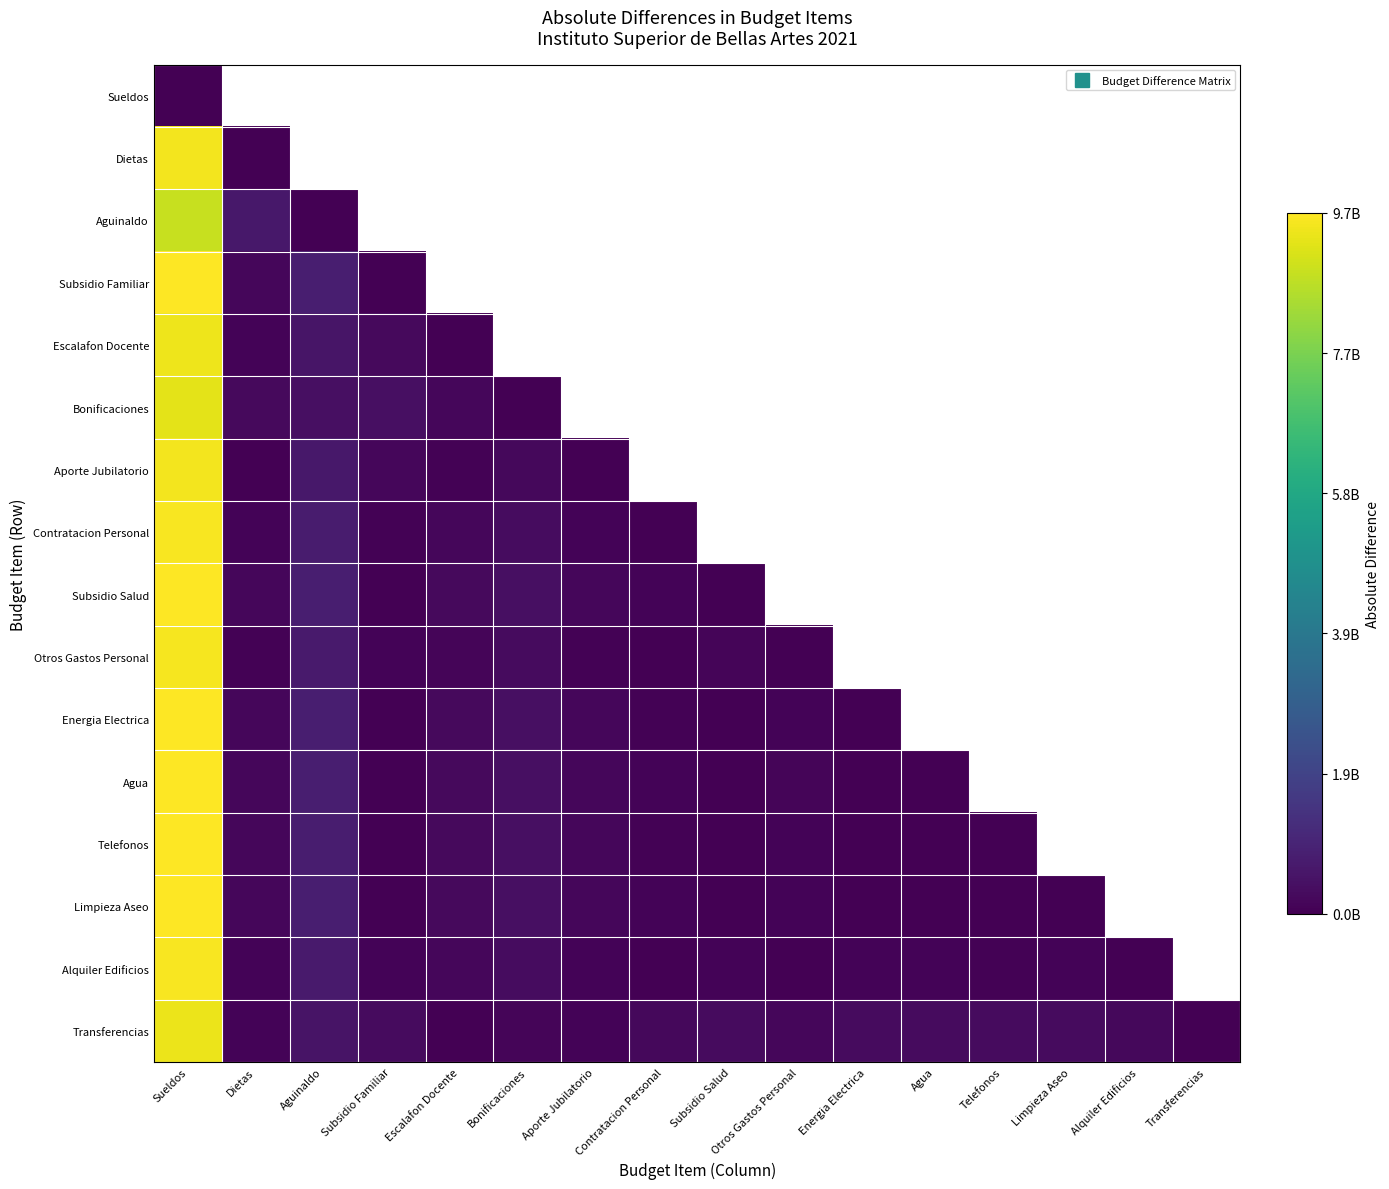

Is the value of Energia Electrica at Bonificaciones greater than the value of Contratacion Personal at Dietas?

Yes